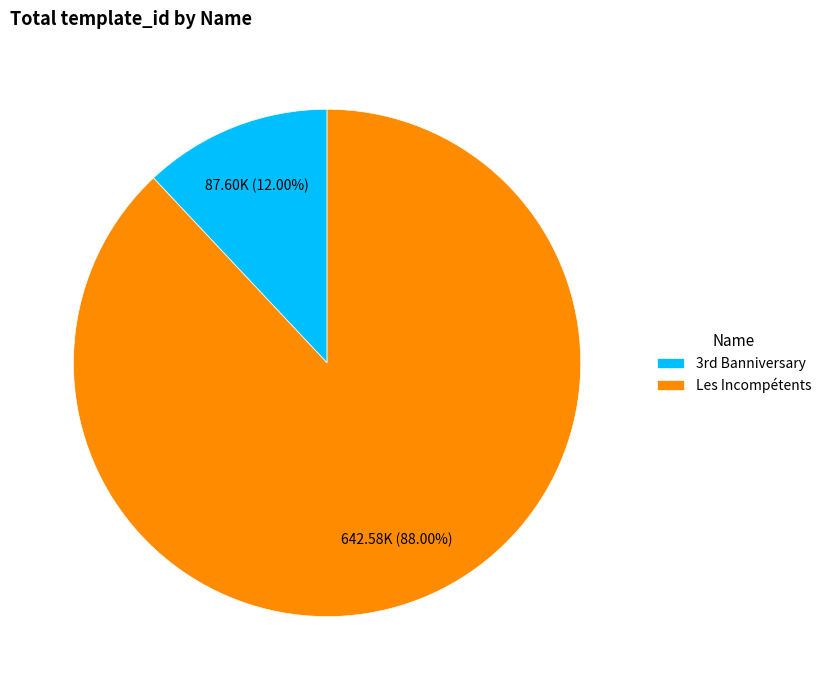

To the nearest percent, what is the difference between the largest and smallest slice percentages?

76%